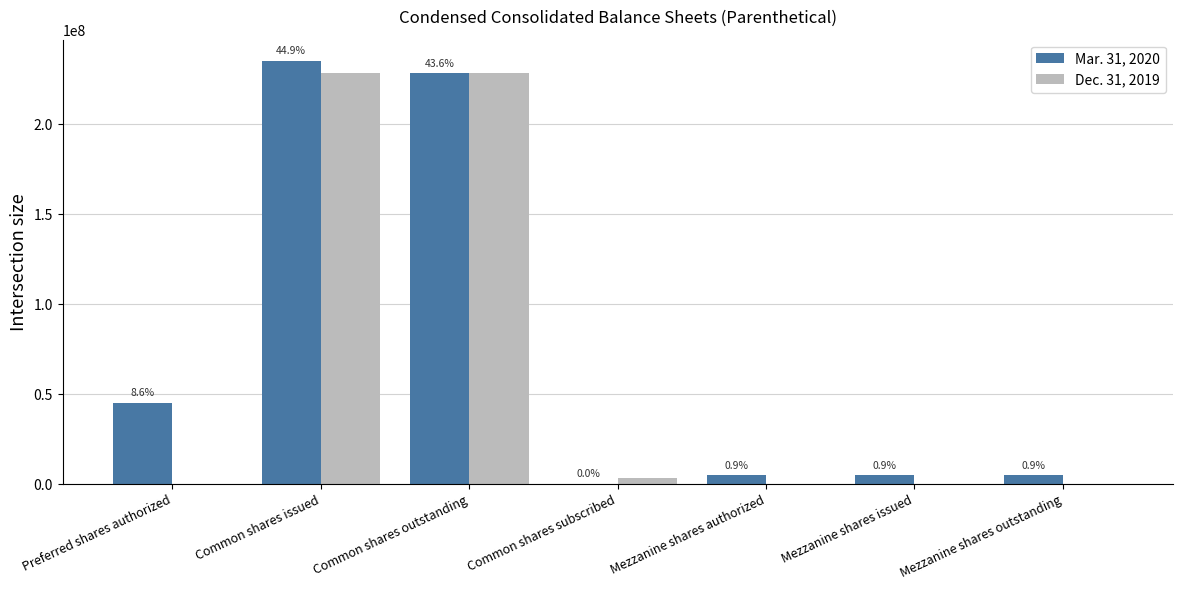

What are all the series names shown in the legend?

Mar. 31, 2020, Dec. 31, 2019